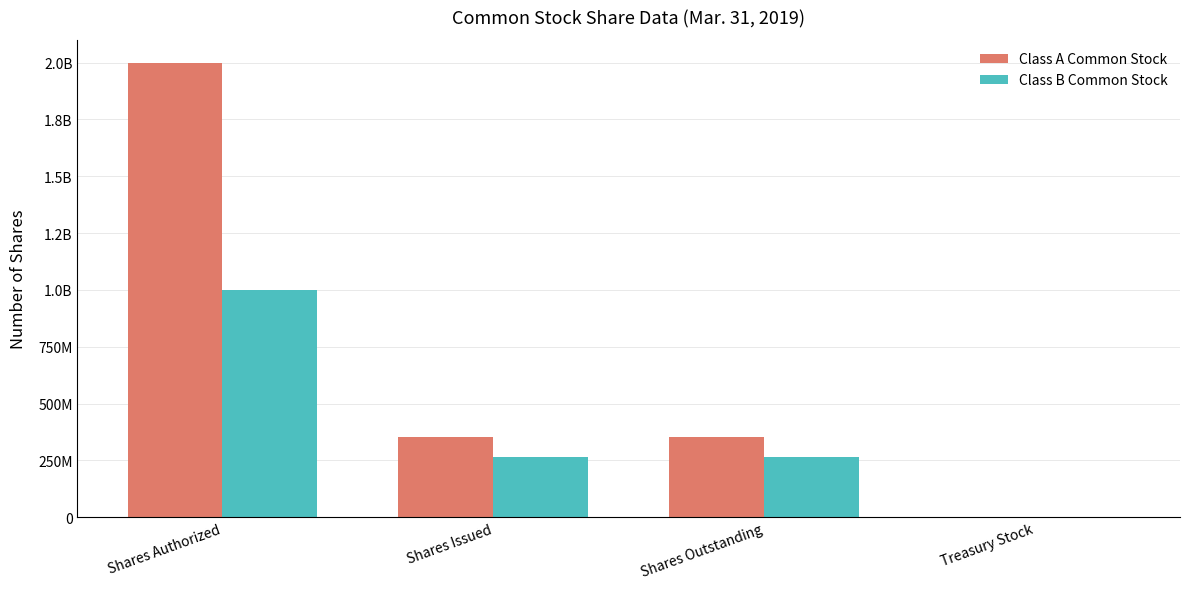

List the series in order of their peak value, lowest first.

Class B Common Stock, Class A Common Stock